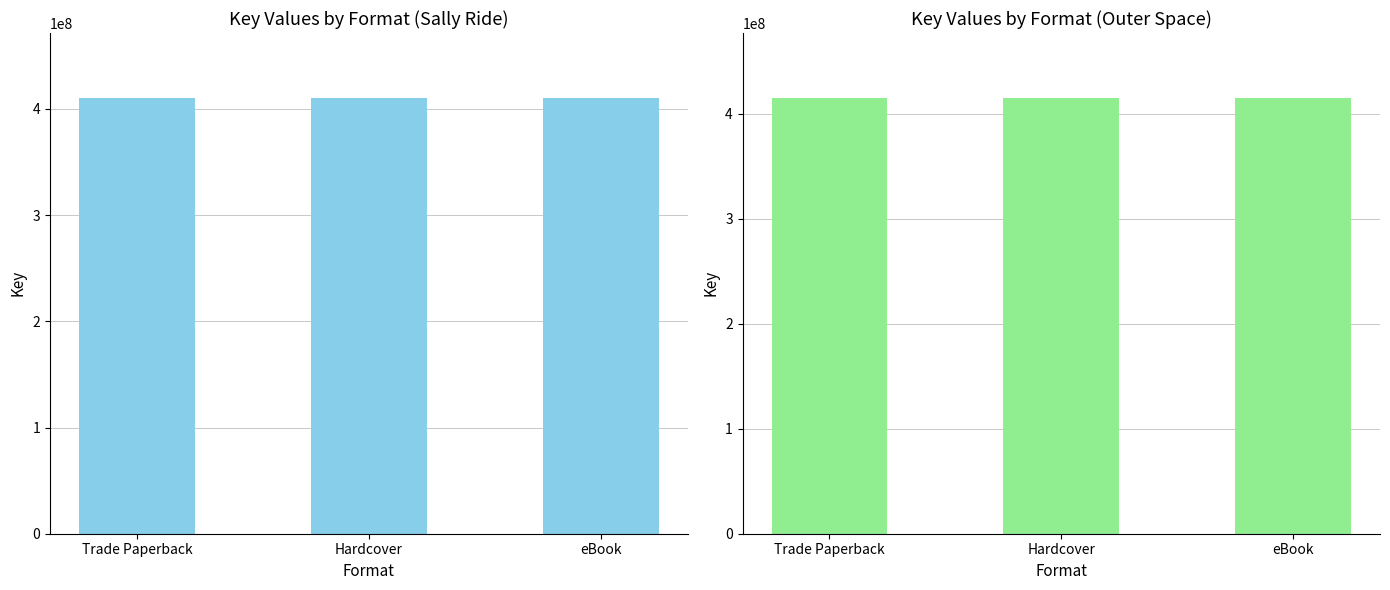

What is the sum of all Outer Space values?

1243329204